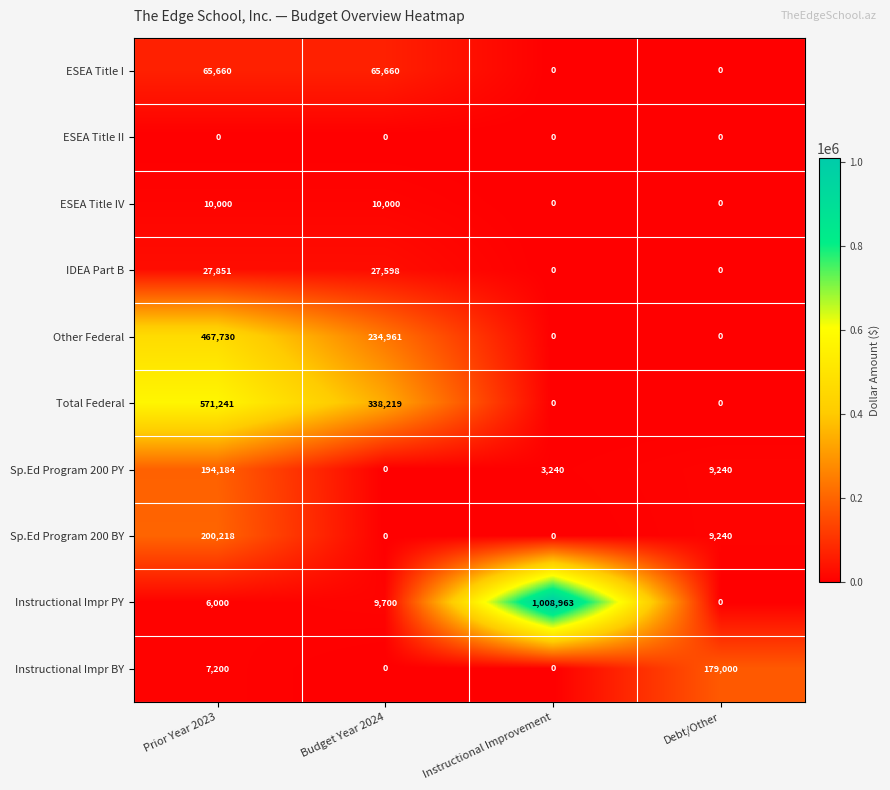

Which series has the widest spread of values?

Instructional Impr PY